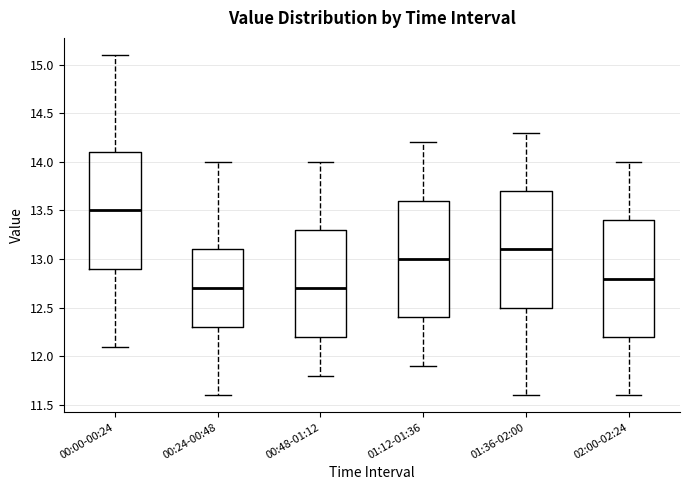

Reading left to right, read every box against the y-axis: the position of its median line, the range the box covers, and the ends of its whiskers. The values are not printed on the chart, so give them approximately, as read against the axis.

00:00-00:24: median 13.5, box 12.9 to 14.1, whiskers 12.1 to 15.1
00:24-00:48: median 12.7, box 12.3 to 13.1, whiskers 11.6 to 14.0
00:48-01:12: median 12.7, box 12.2 to 13.3, whiskers 11.8 to 14.0
01:12-01:36: median 13.0, box 12.4 to 13.6, whiskers 11.9 to 14.2
01:36-02:00: median 13.1, box 12.5 to 13.7, whiskers 11.6 to 14.3
02:00-02:24: median 12.8, box 12.2 to 13.4, whiskers 11.6 to 14.0